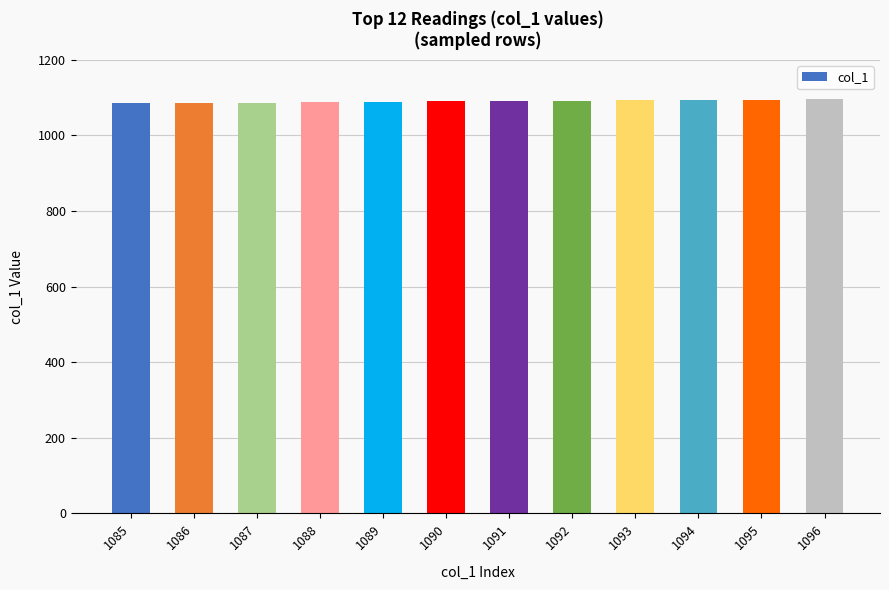

The chart shows a value of 333 at 1088. True or false?

False